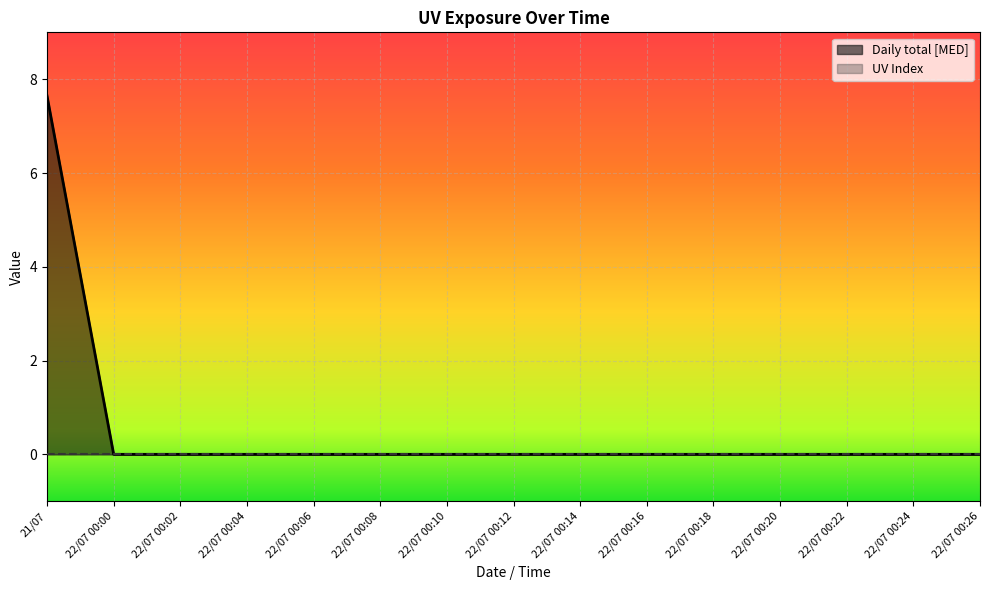

True or false: there are more than 1 points higher than both neighbors.

False